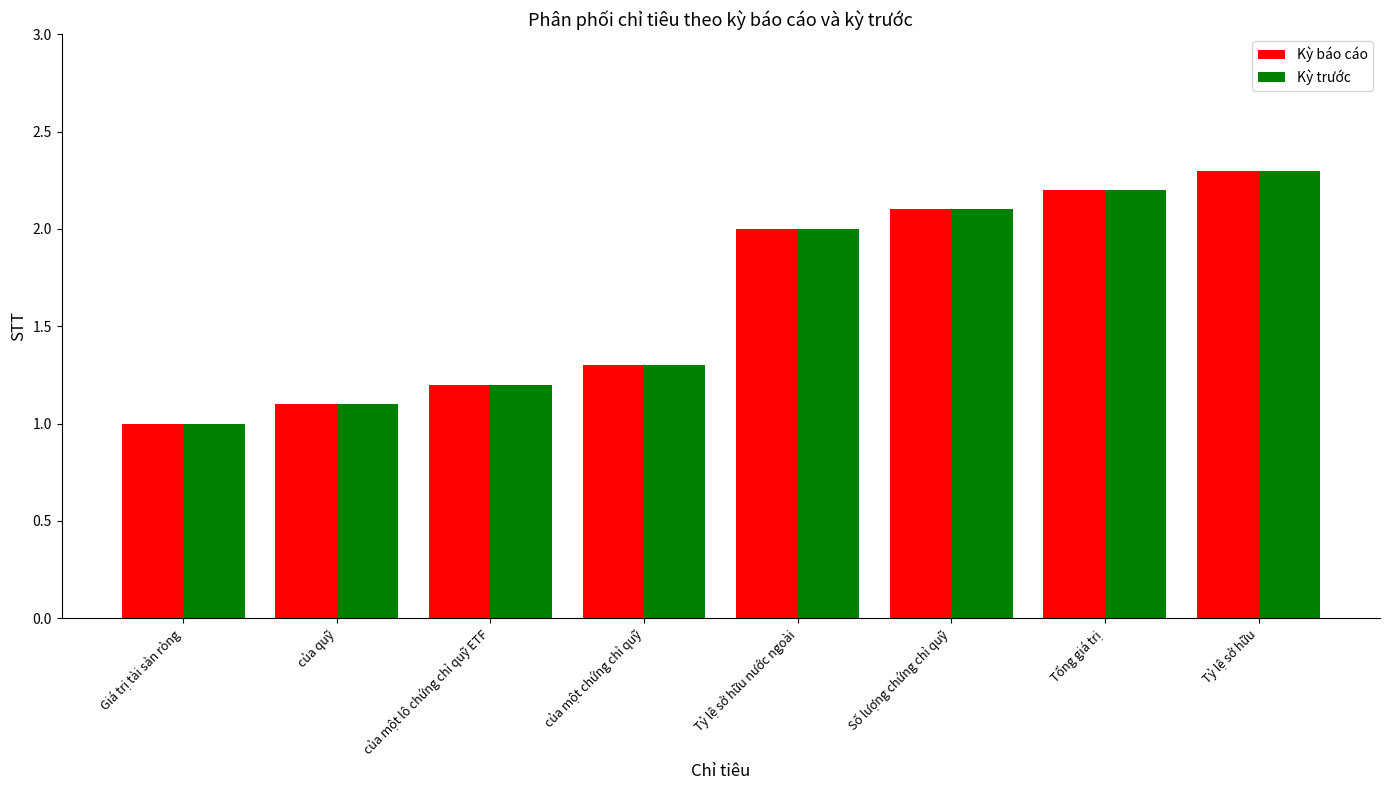

What value does the Kỳ báo cáo series have at Tỷ lệ sở hữu nước ngoài?

2.0